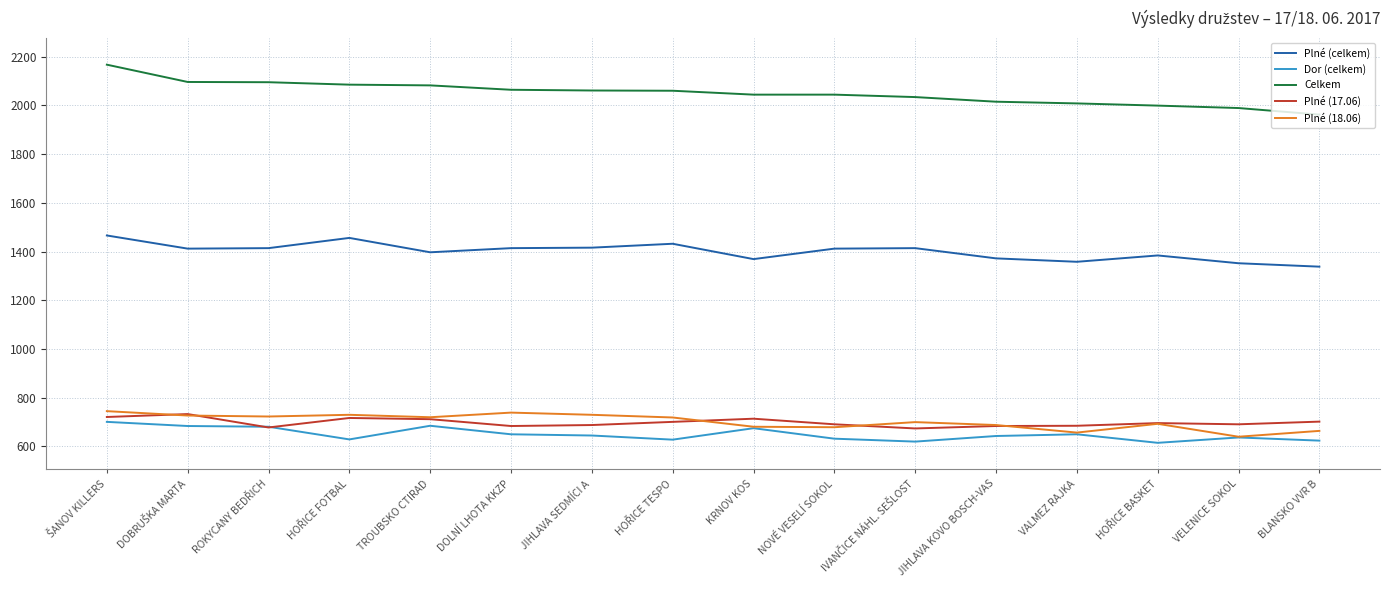

True or false: Plné (18.06) and Plné (celkem) intersect in this chart.

False